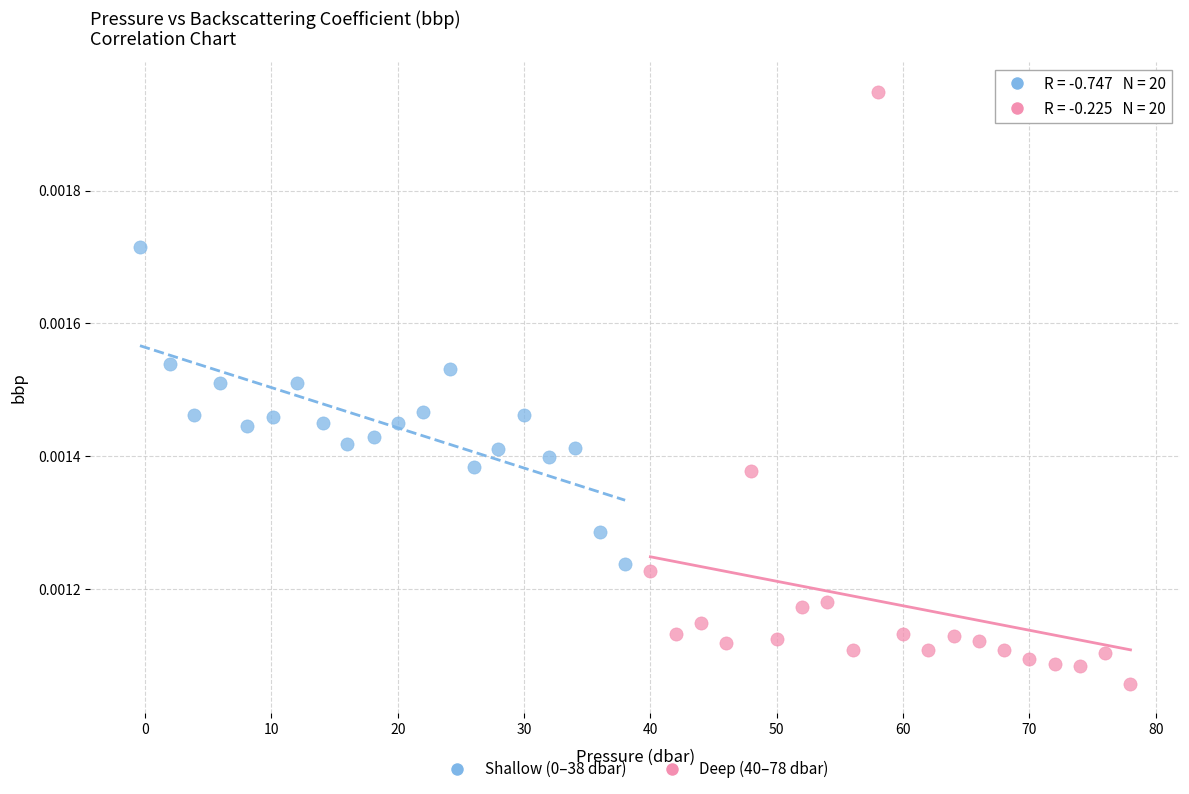

Which series contains the highest Y value?

Deep (40–78 dbar)